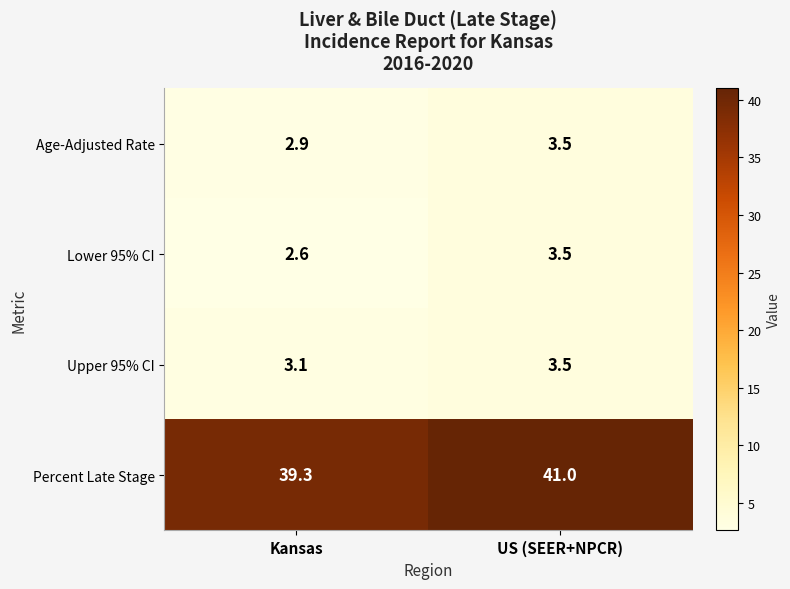

Reading left to right, what are all the values shown in this chart?

Age-Adjusted Rate: Kansas=2.9	US (SEER+NPCR)=3.5
Lower 95% CI: Kansas=2.6	US (SEER+NPCR)=3.5
Upper 95% CI: Kansas=3.1	US (SEER+NPCR)=3.5
Percent Late Stage: Kansas=39.3	US (SEER+NPCR)=41.0